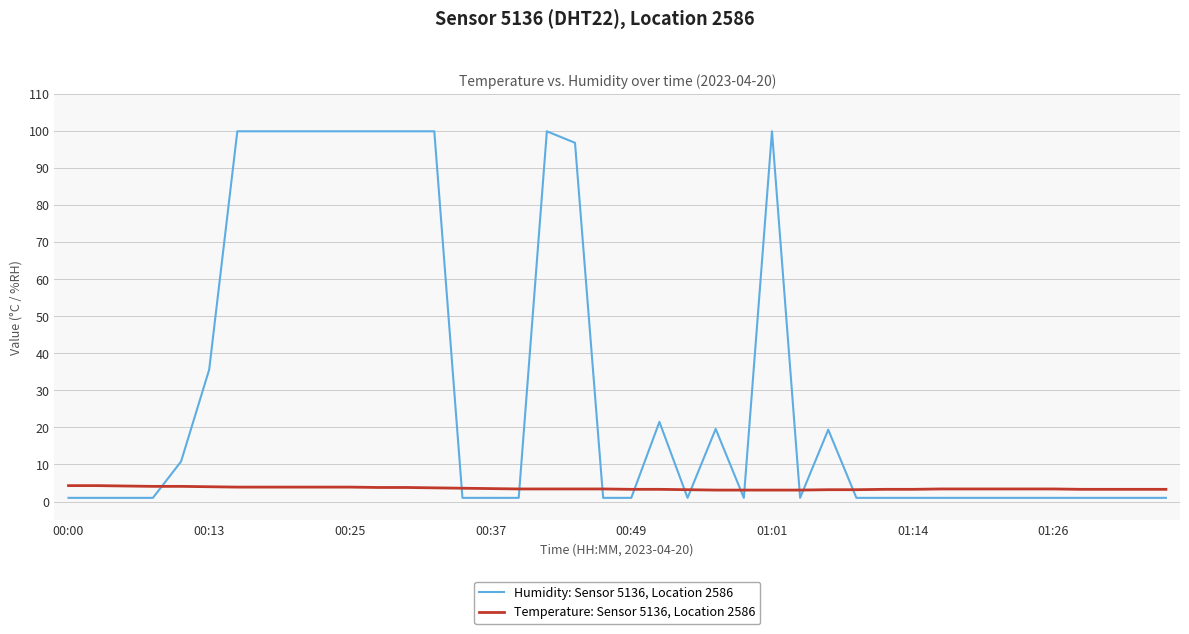

Which series has the widest spread of values?

Humidity: Sensor 5136, Location 2586